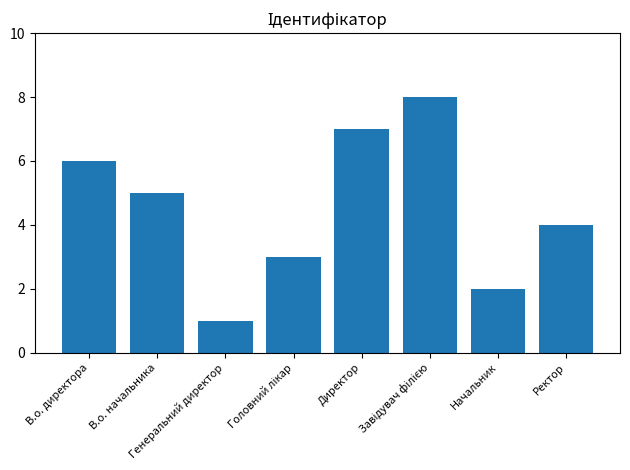

Which category has the lowest value across all series?

Генеральний директор